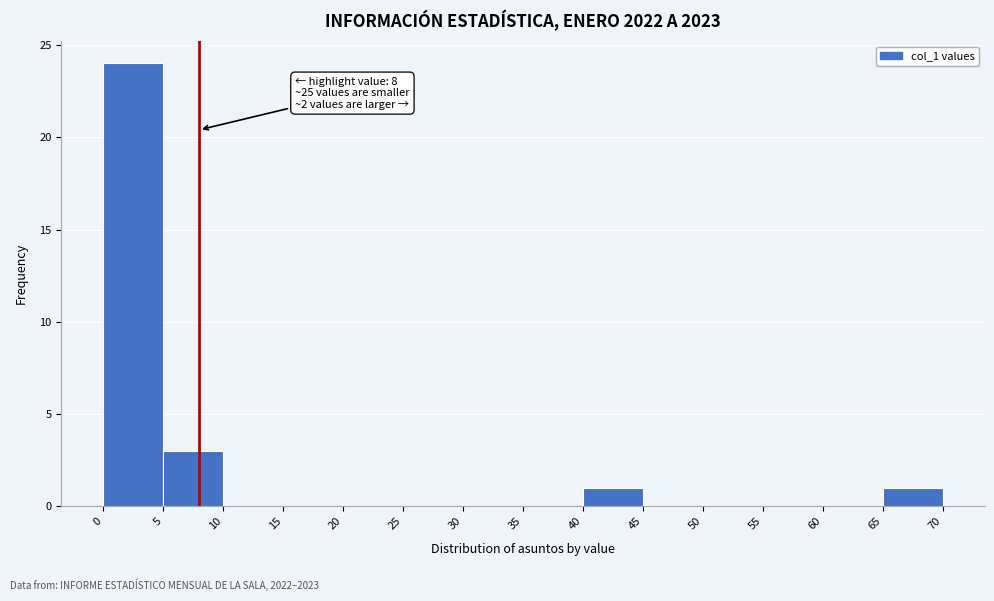

Over which range of the x-axis is the bar tallest?

0 to 5